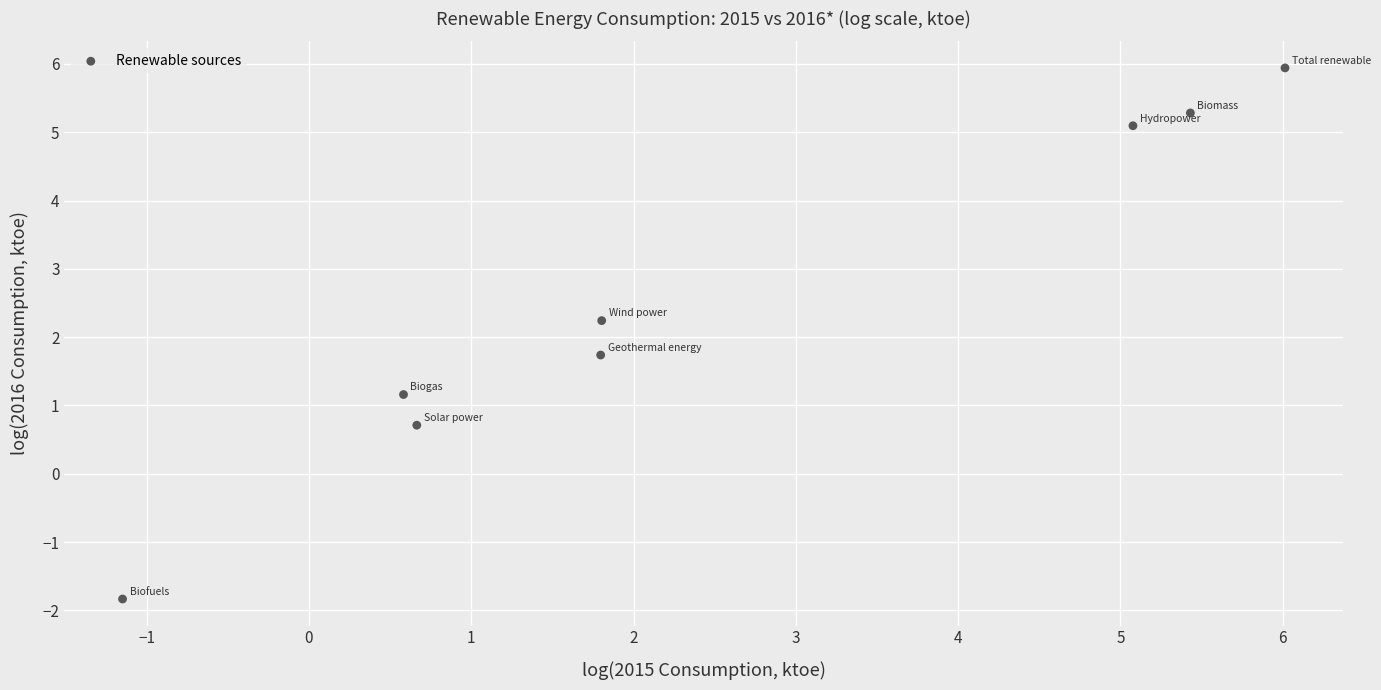

What is the average X value?

2.5